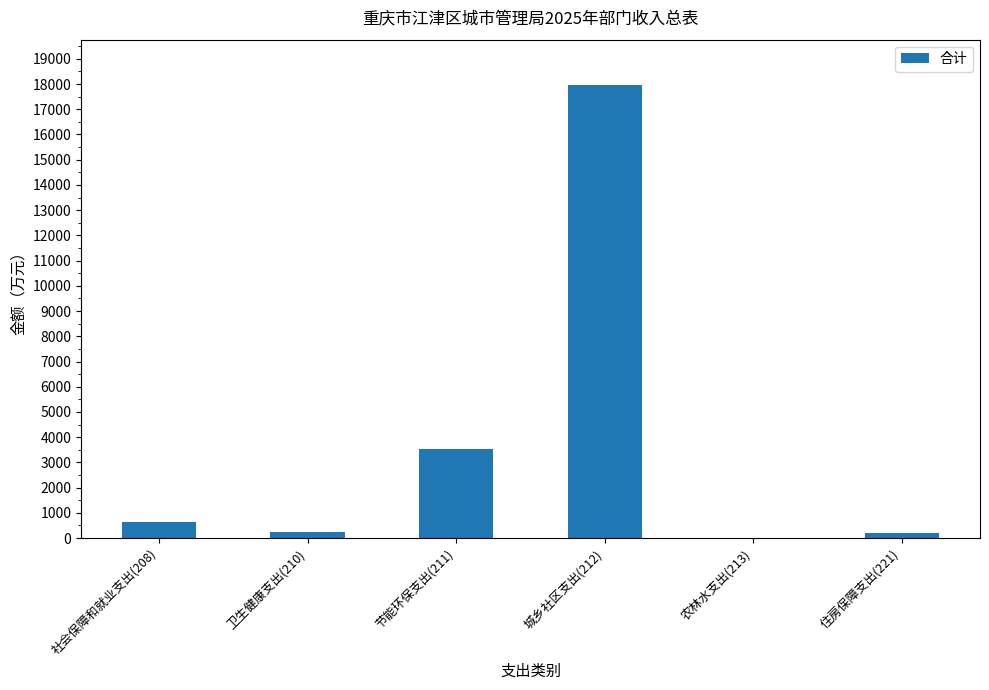

The chart shows a value of 3551.0 at 节能环保支出(211). True or false?

True